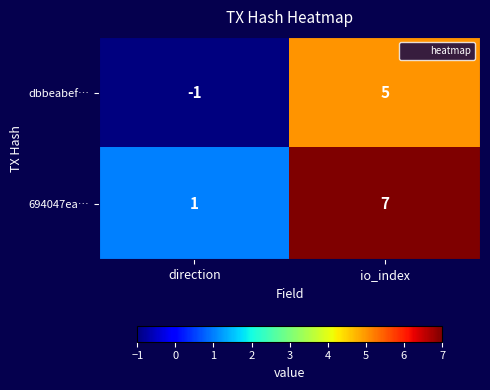

What is the sum of the 694047ea… values at io_index and direction?

8